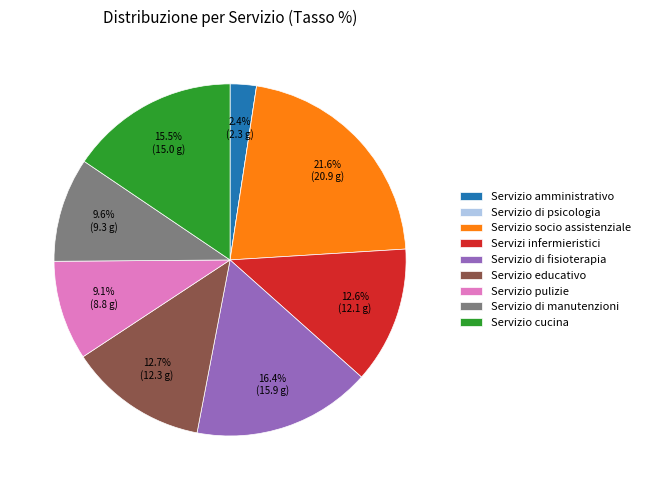

Does Servizio socio assistenziale represent more than half of the total?

No